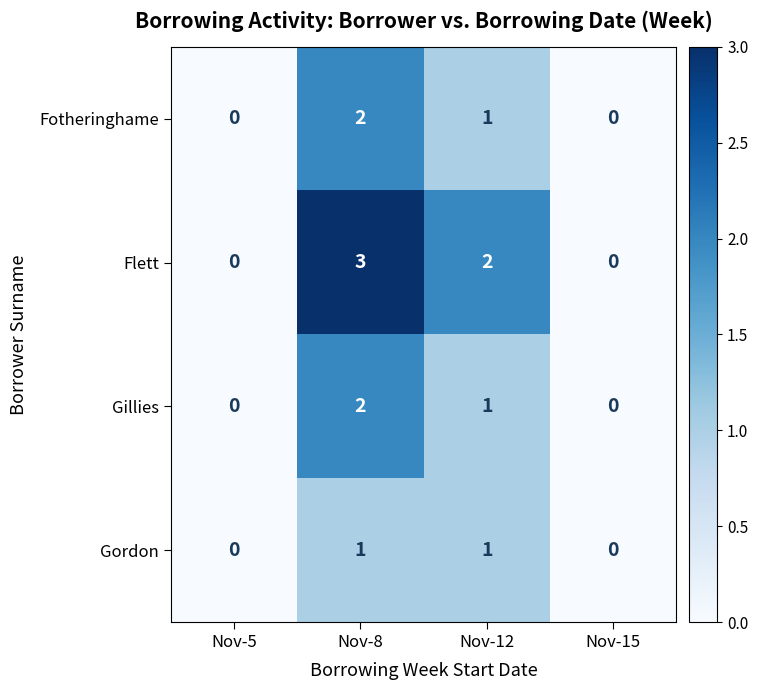

True or false: Fotheringhame has a value of 1 at Nov-5.

False